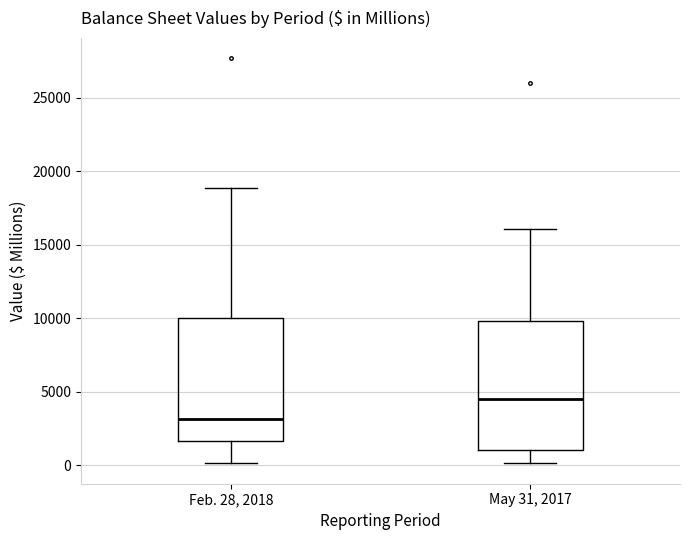

Reading left to right, transcribe this box plot: for each box, give where its median line is, the range the box spans, and where its two whiskers end, as read against the y-axis. The values are not printed on the chart, so give them approximately, as read against the axis.

Feb. 28, 2018: median 3000, box 1500 to 10000, whiskers 0 to 19000
May 31, 2017: median 4500, box 1000 to 10000, whiskers 0 to 16000